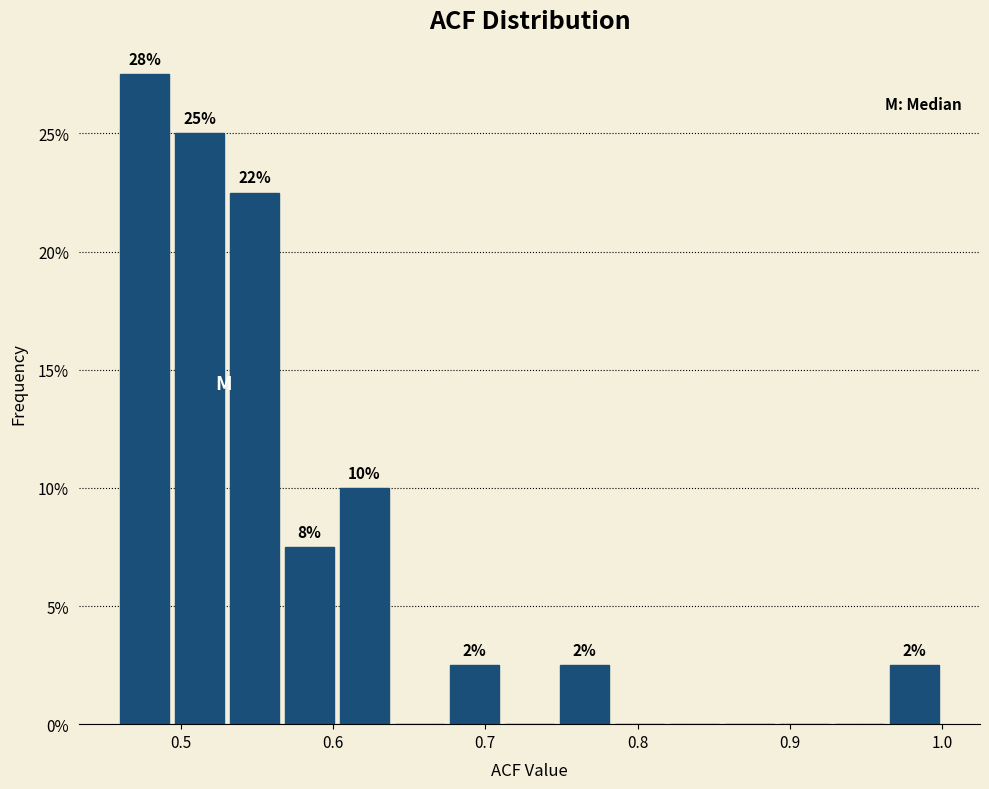

Around what value on the x-axis is the tallest bar? Give the approximate position of its centre, as read against the axis.

0.48